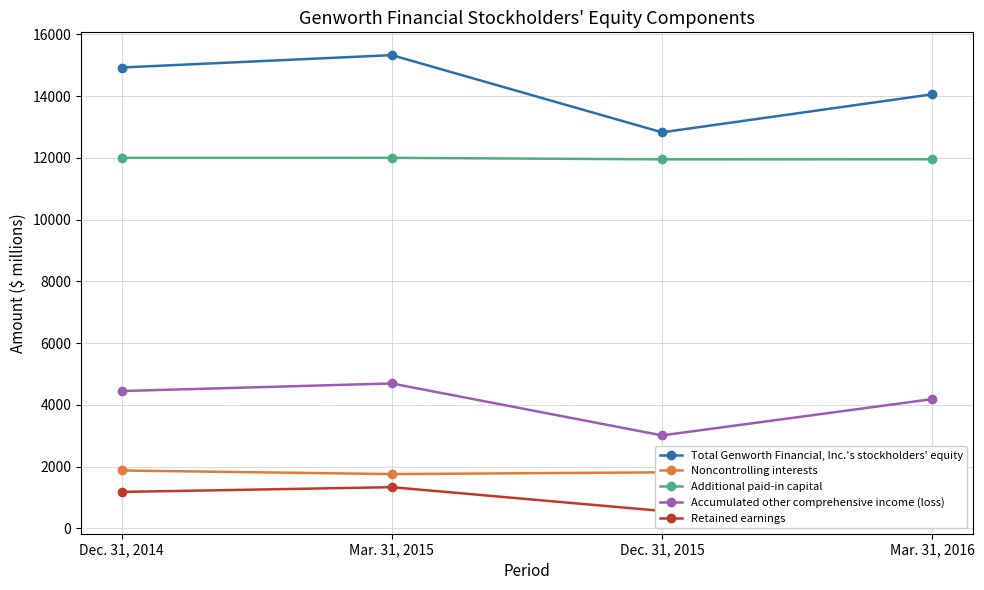

Count the number of data series in this chart.

5